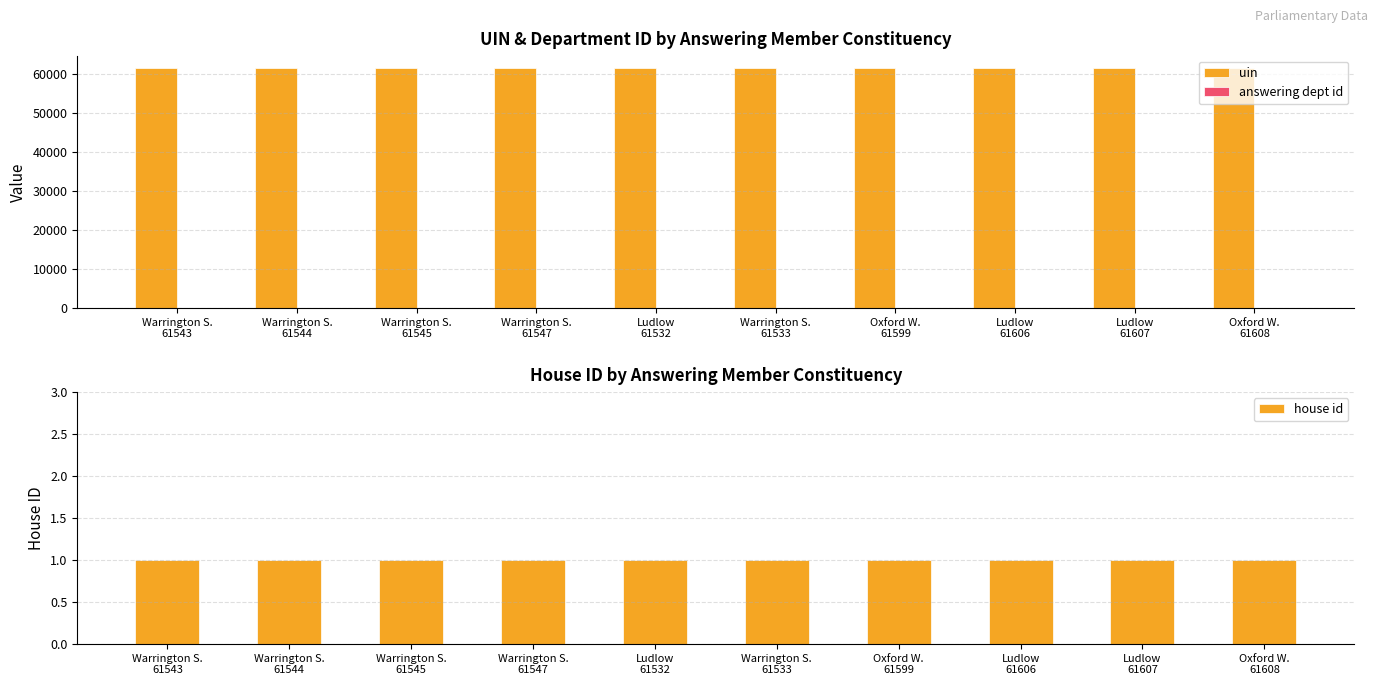

The answering dept id series shows 17 at Ludlow
61607. True or false?

True